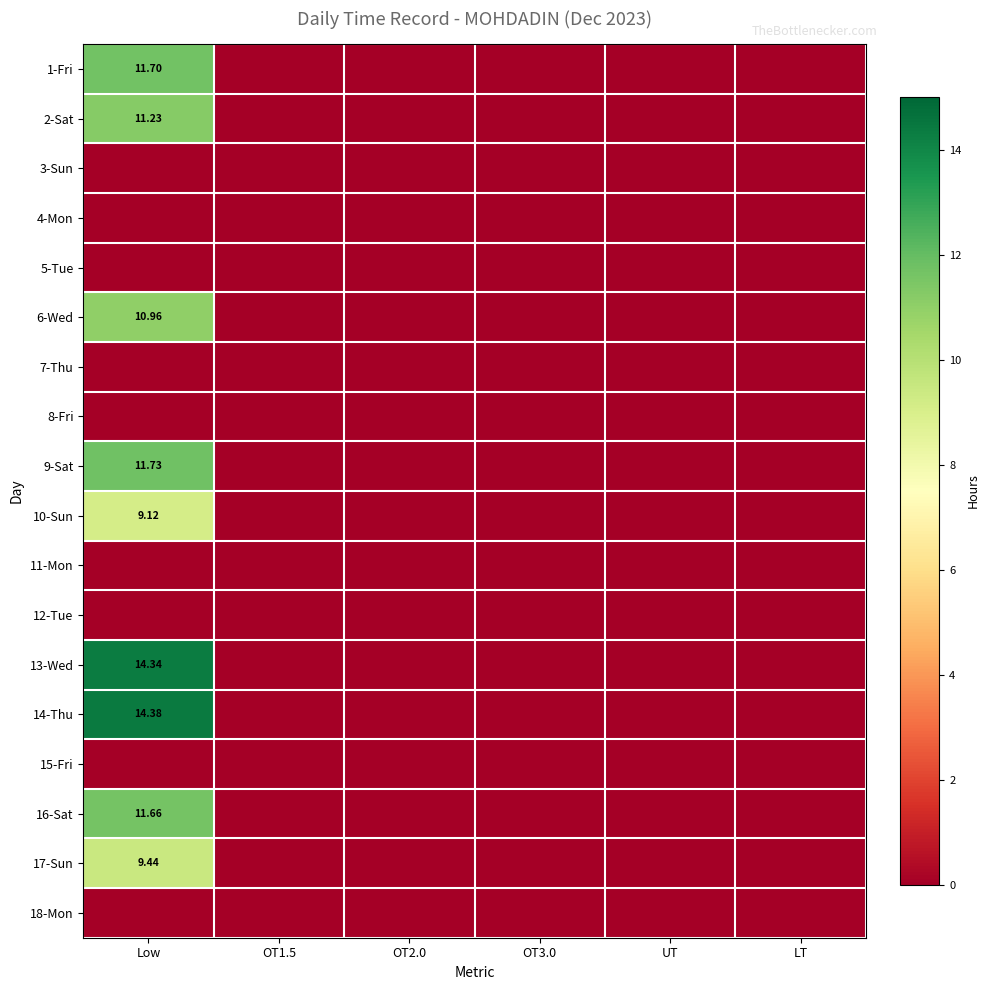

Is it true that 6-Wed equals 0.0 at OT2.0?

True